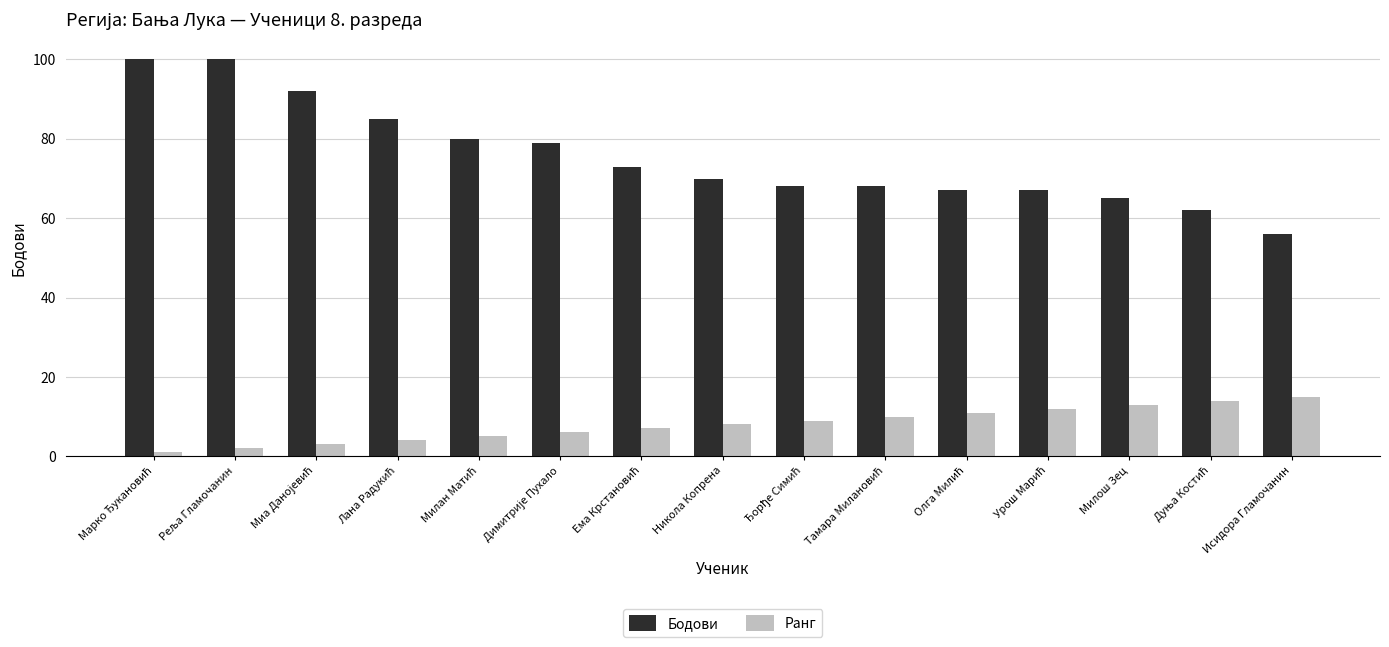

Does the chart contain stacked bars?

No